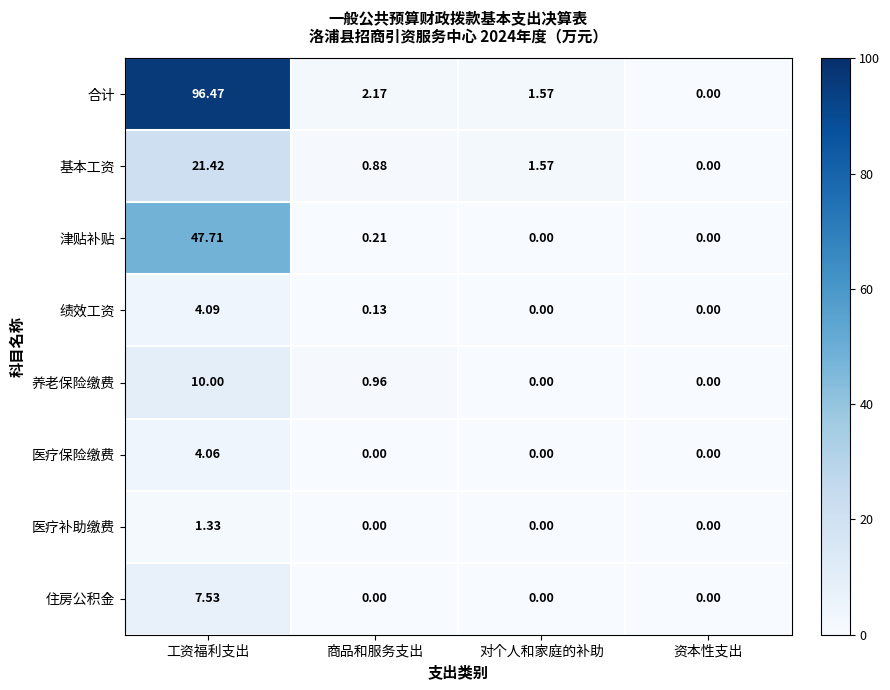

Which category has the highest value across all series?

工资福利支出